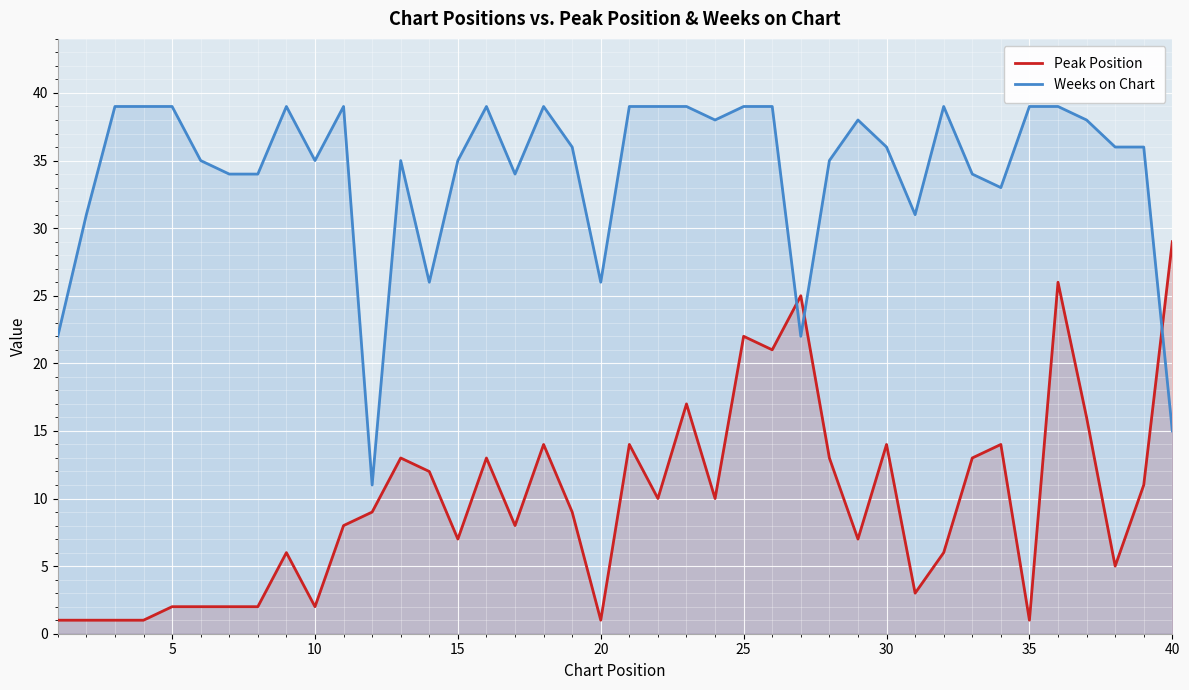

What is the value of the Peak Position point at the 12th from the left?

9